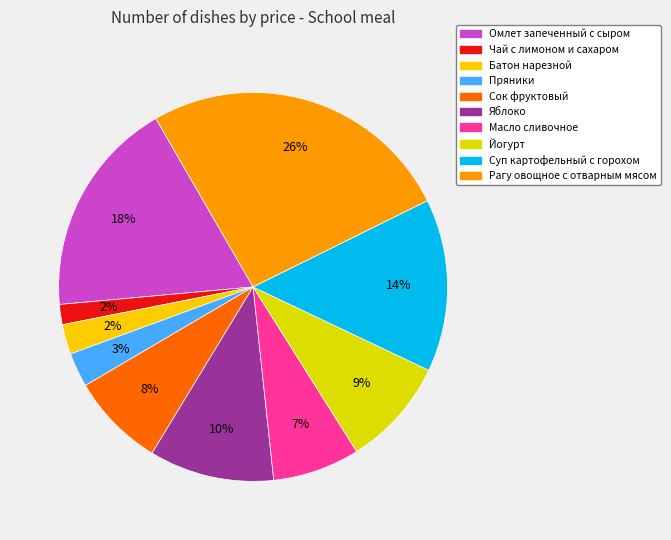

What percentage is the Рагу овощное с отварным мясом slice, to the nearest percent?

26%